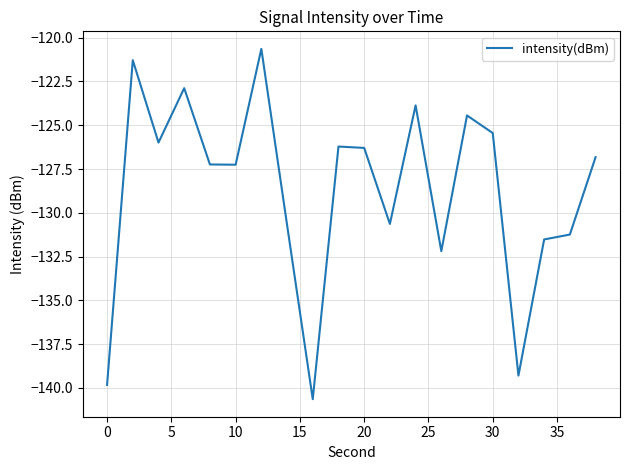

What is the difference between the maximum and minimum values?

20.0